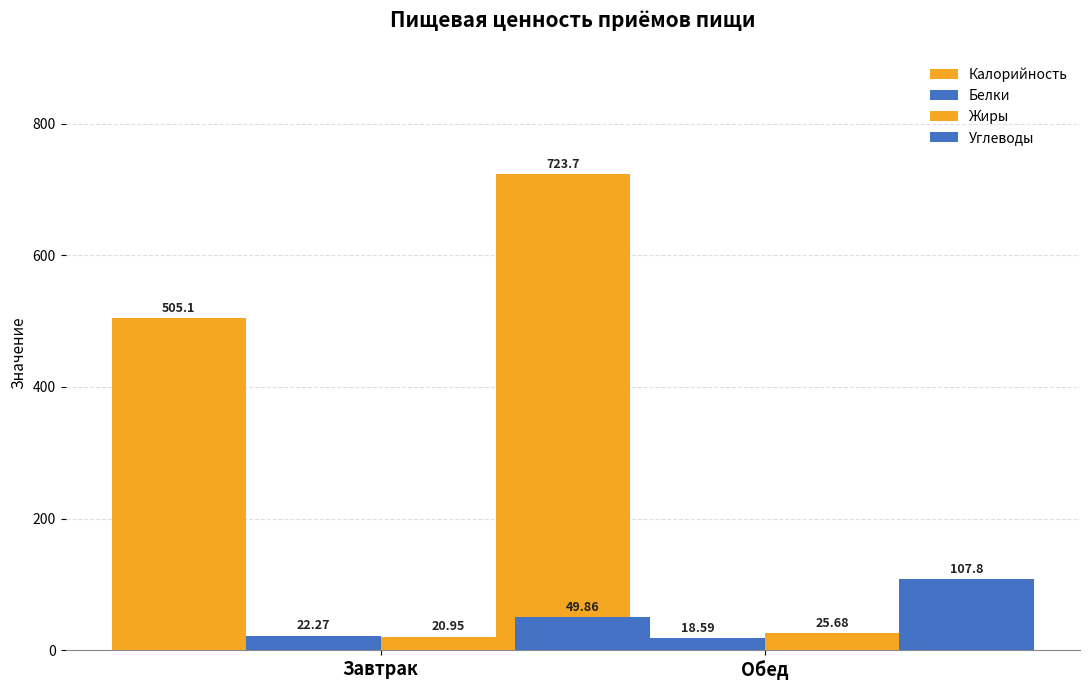

Is the value of Калорийность at Завтрак greater than the value of Жиры at Завтрак?

Yes